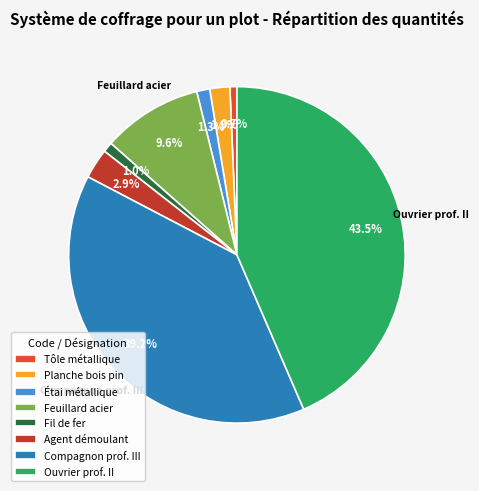

Between Agent démoulant and Compagnon prof. III, which is larger?

Compagnon prof. III